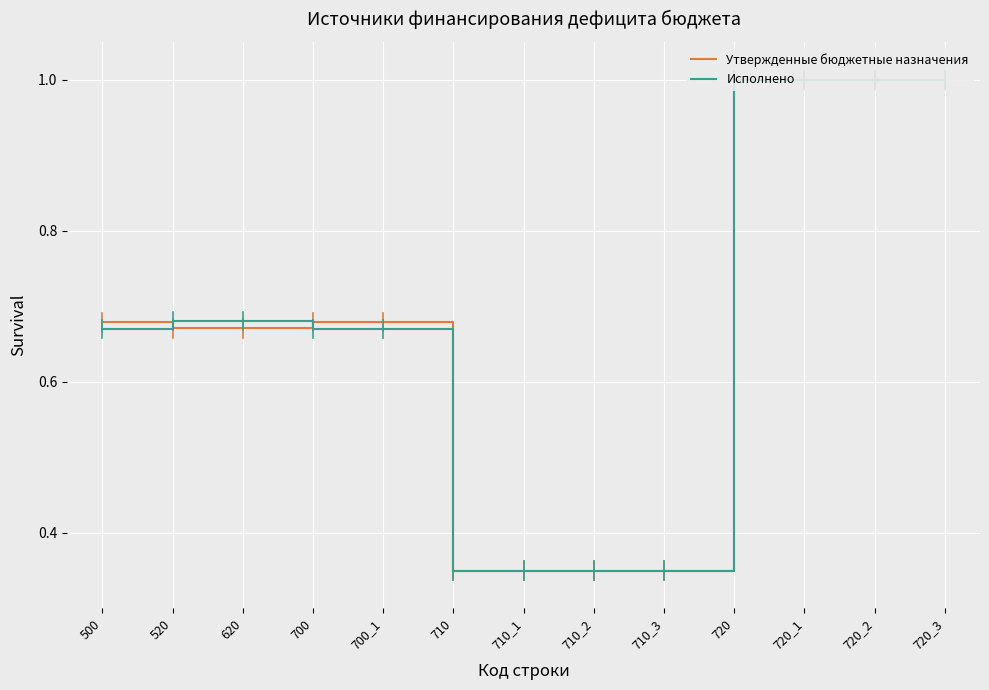

After their last crossing, which series has the higher values: Утвержденные бюджетные назначения or Исполнено?

Утвержденные бюджетные назначения